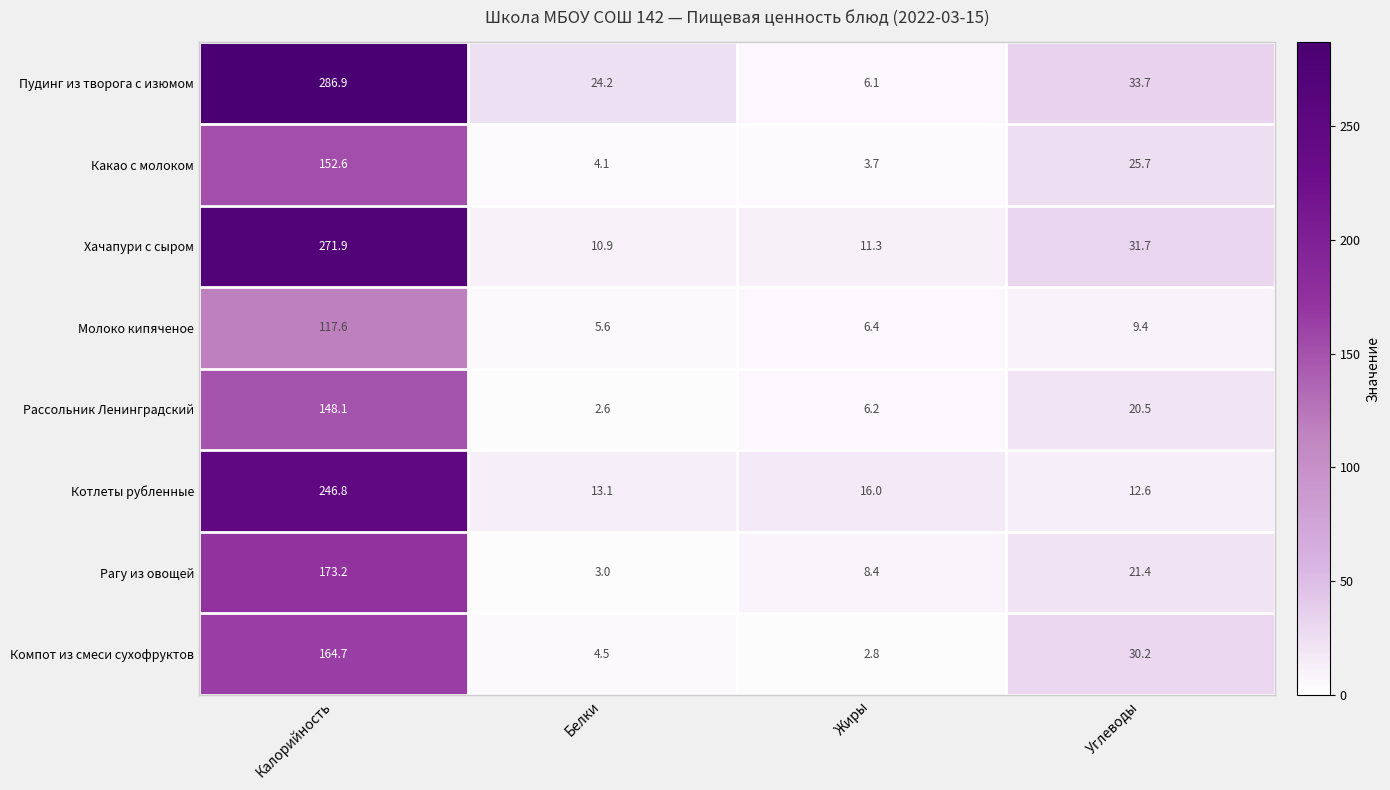

At Углеводы, list the series in order from smallest to largest.

Молоко кипяченое, Котлеты рубленные, Рассольник Ленинградский, Рагу из овощей, Какао с молоком, Компот из смеси сухофруктов, Хачапури с сыром, Пудинг из творога с изюмом